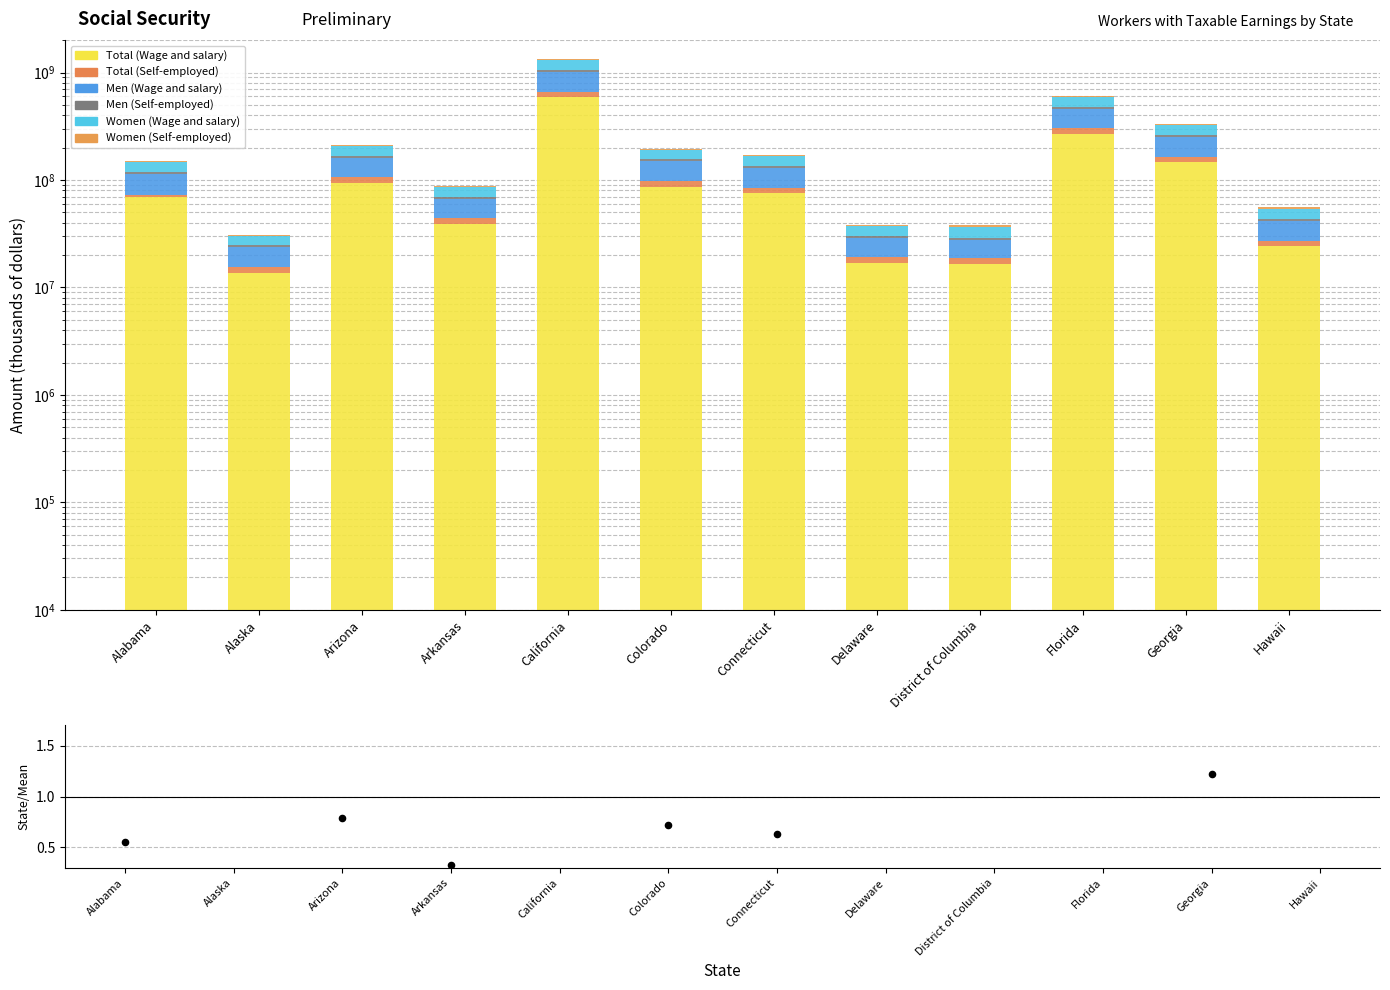

What is the total value across all series at Colorado?

195169792